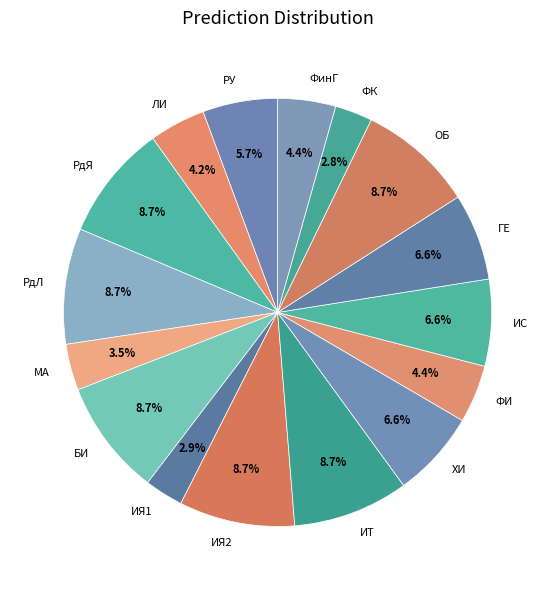

How much of the chart is everything except ХИ?

93.4%